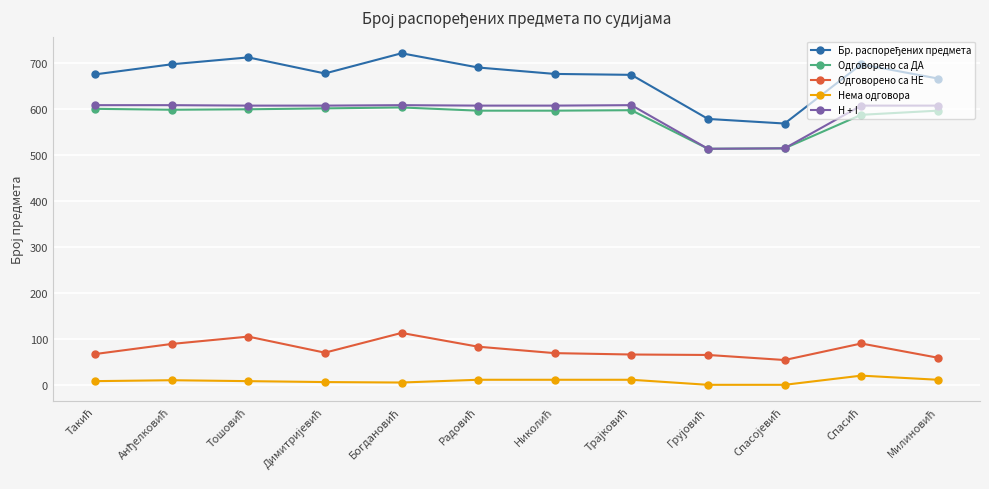

At how many categories does at least one series exceed 426?

12